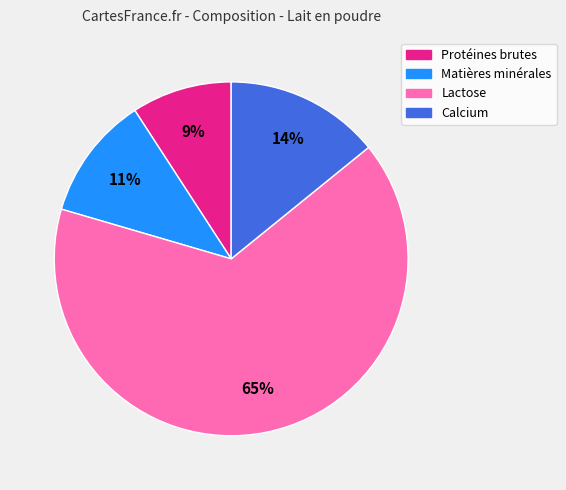

What percentage is the Calcium slice, to the nearest percent?

14%